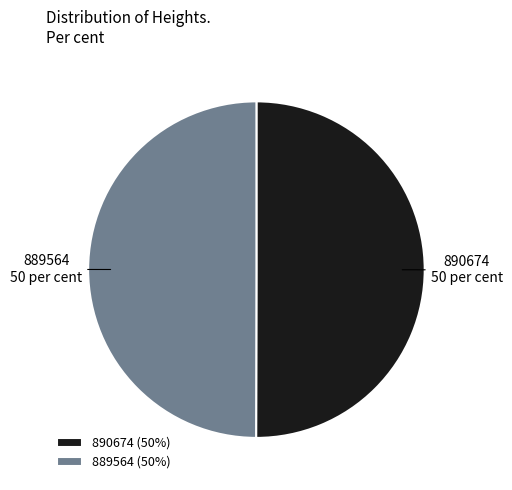

Do 889564 and 890674 together represent more than half of the pie?

Yes